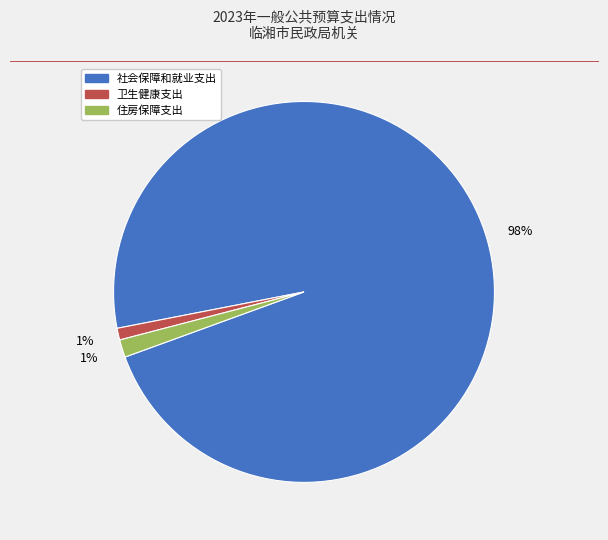

Is the sum of 社会保障和就业支出 and 卫生健康支出 greater than half?

Yes